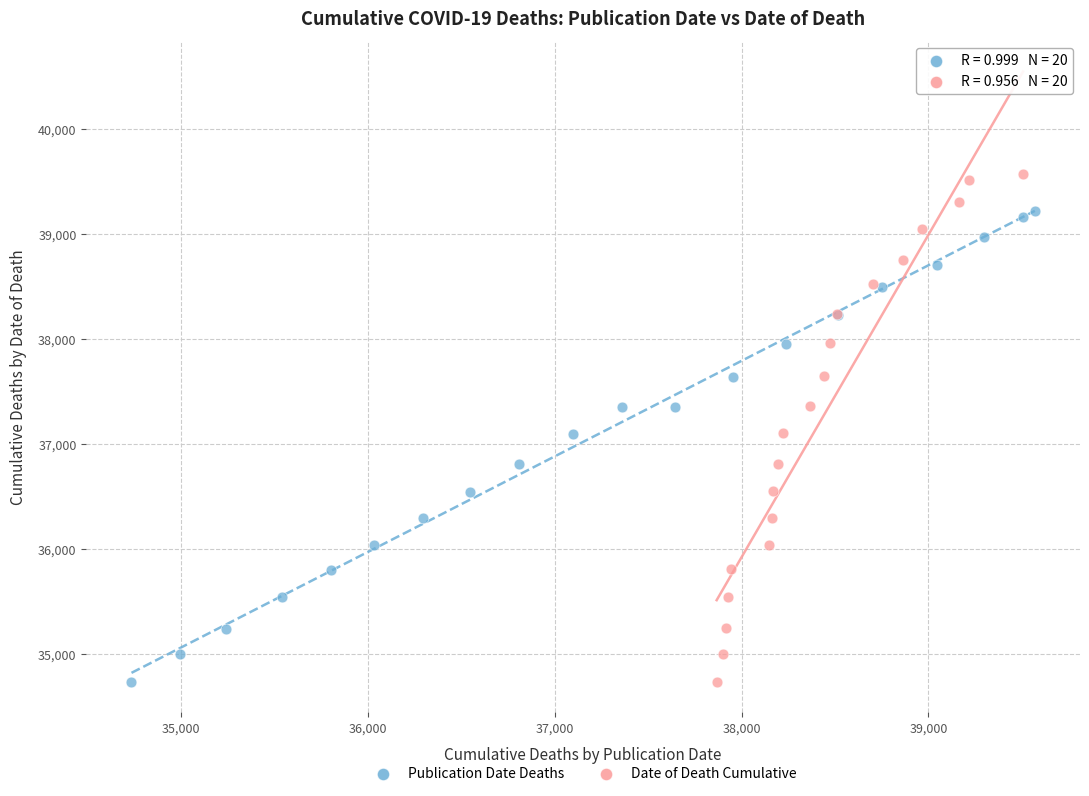

Which series contains the highest Y value?

Date of Death Cumulative